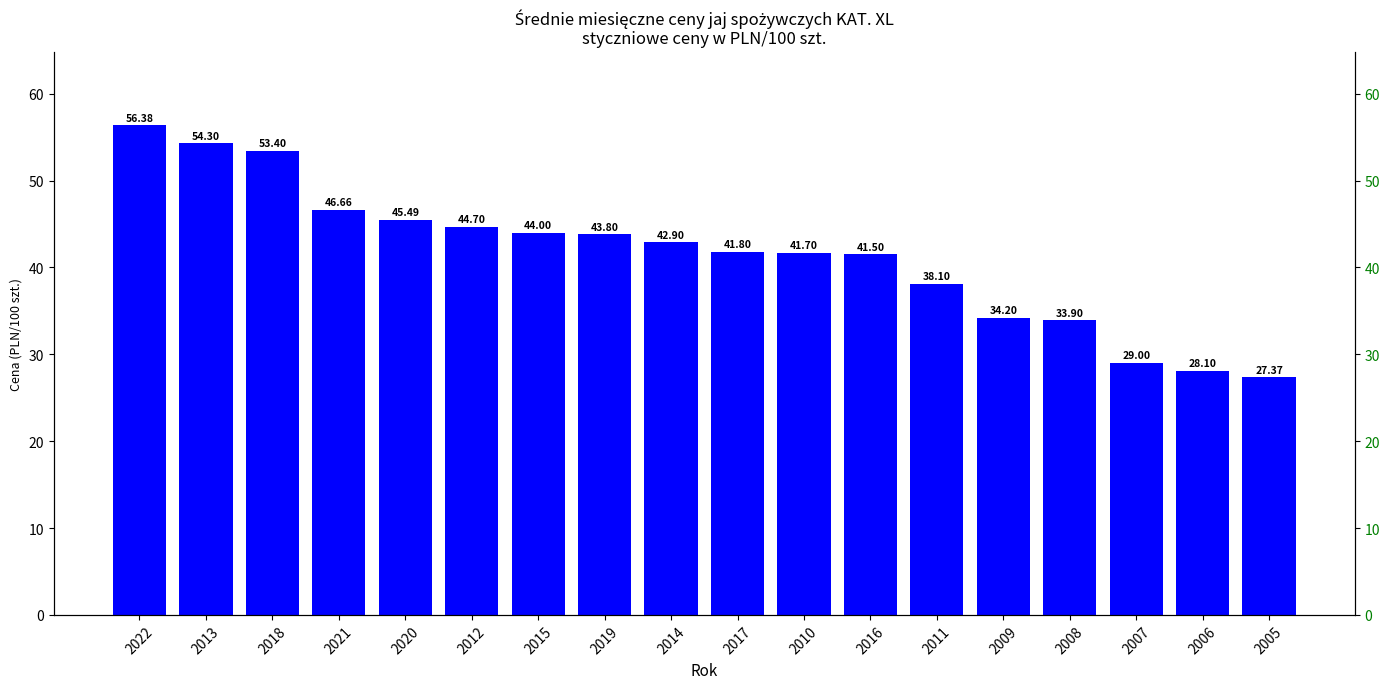

Are the bars horizontal?

No